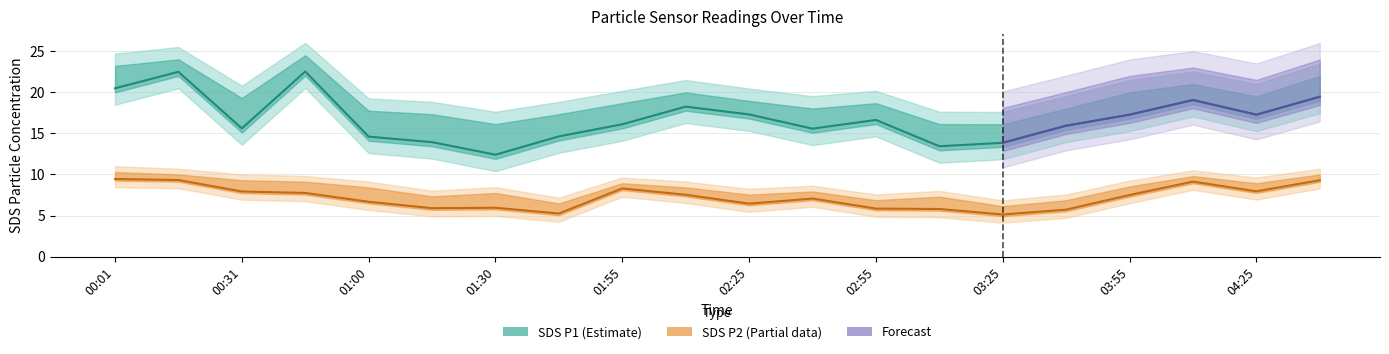

What is the label of the 5th point from the right?

03:40